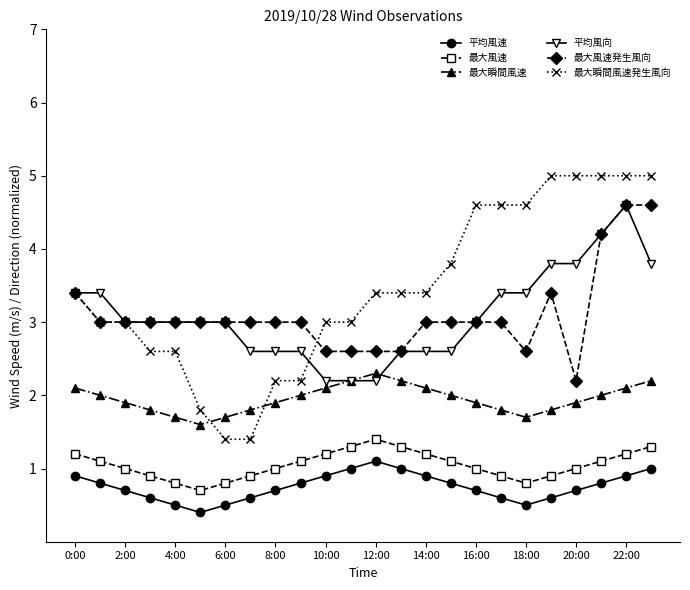

How many data points does each series have?

24